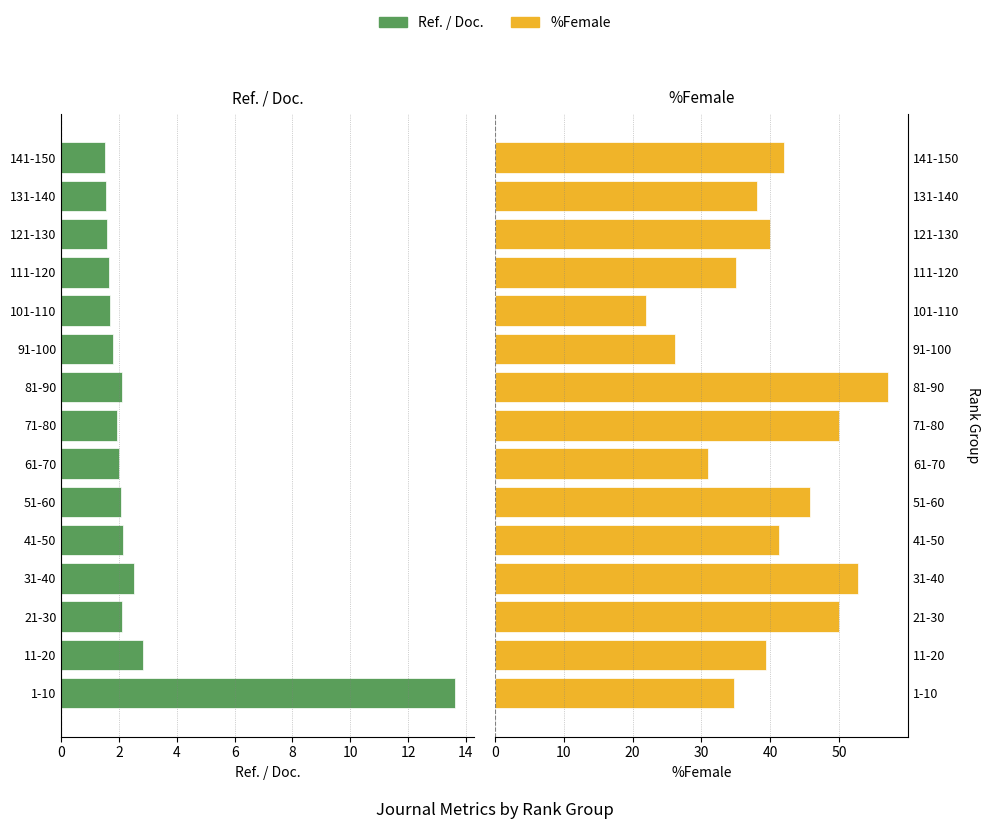

What is the difference between the maximum and minimum values in the Ref. / Doc. series?

12.1